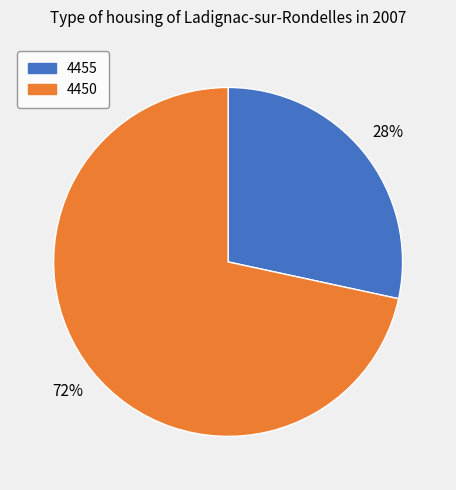

Which has a higher value, 4455 or 4450?

4450